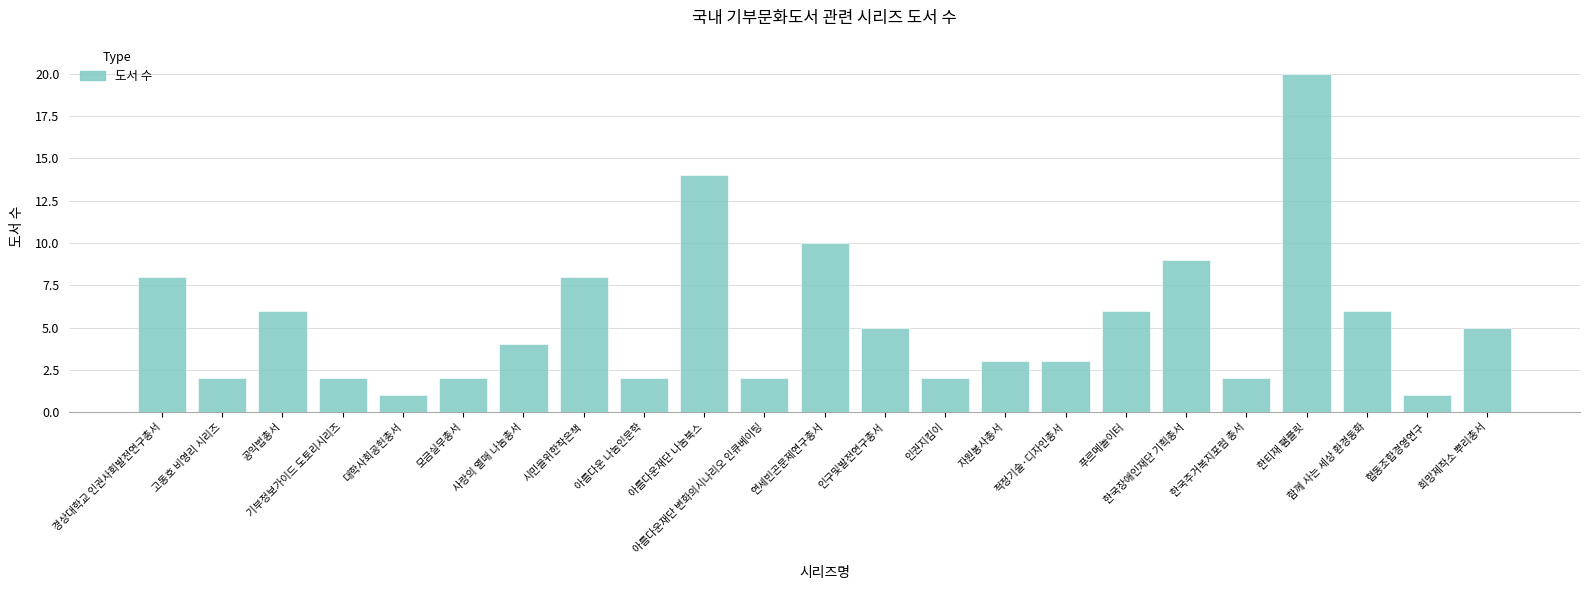

Are the bars horizontal?

No